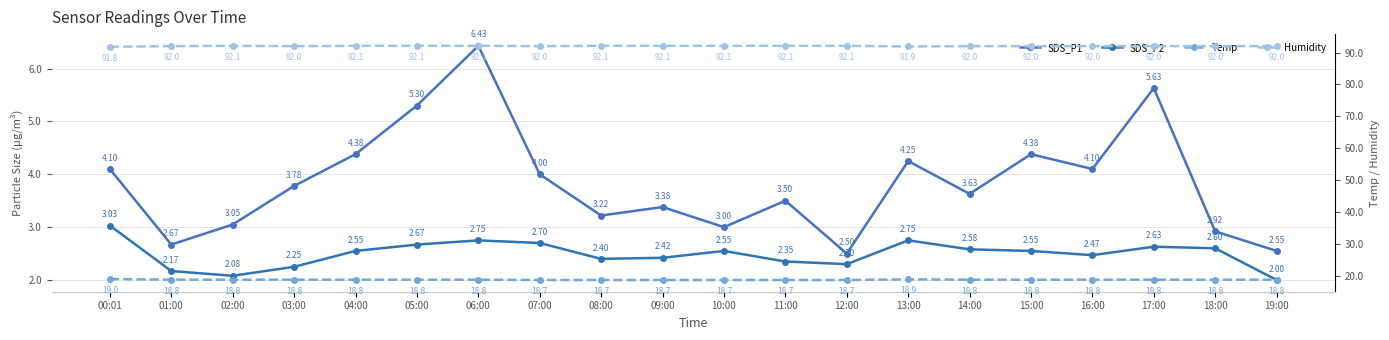

Which label corresponds to the largest value in the chart?

02:00